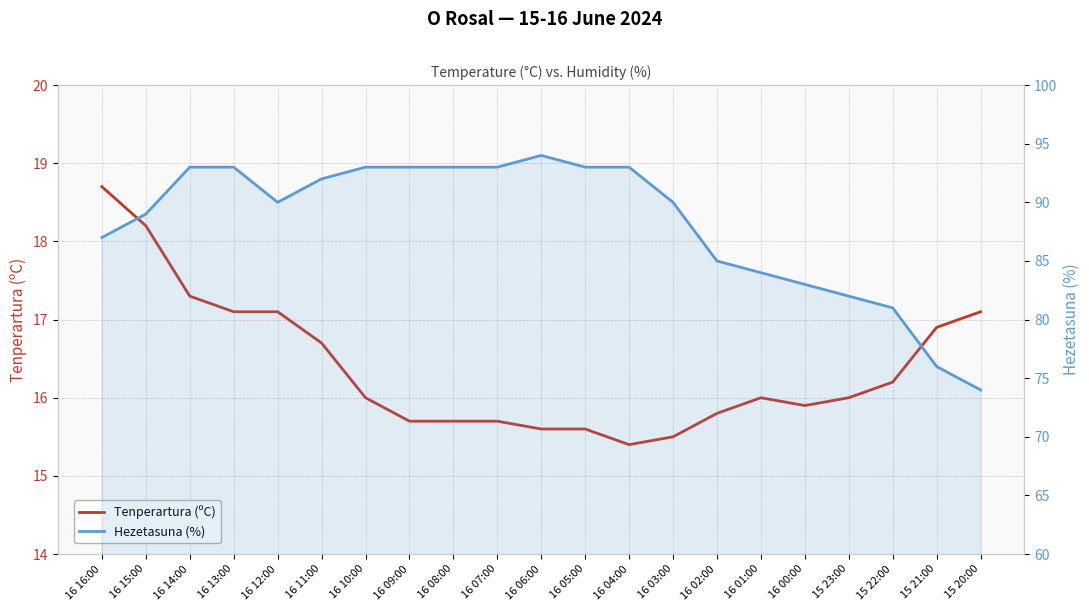

What value does the Hezetasuna (%) series have at 16 10:00?

93.0